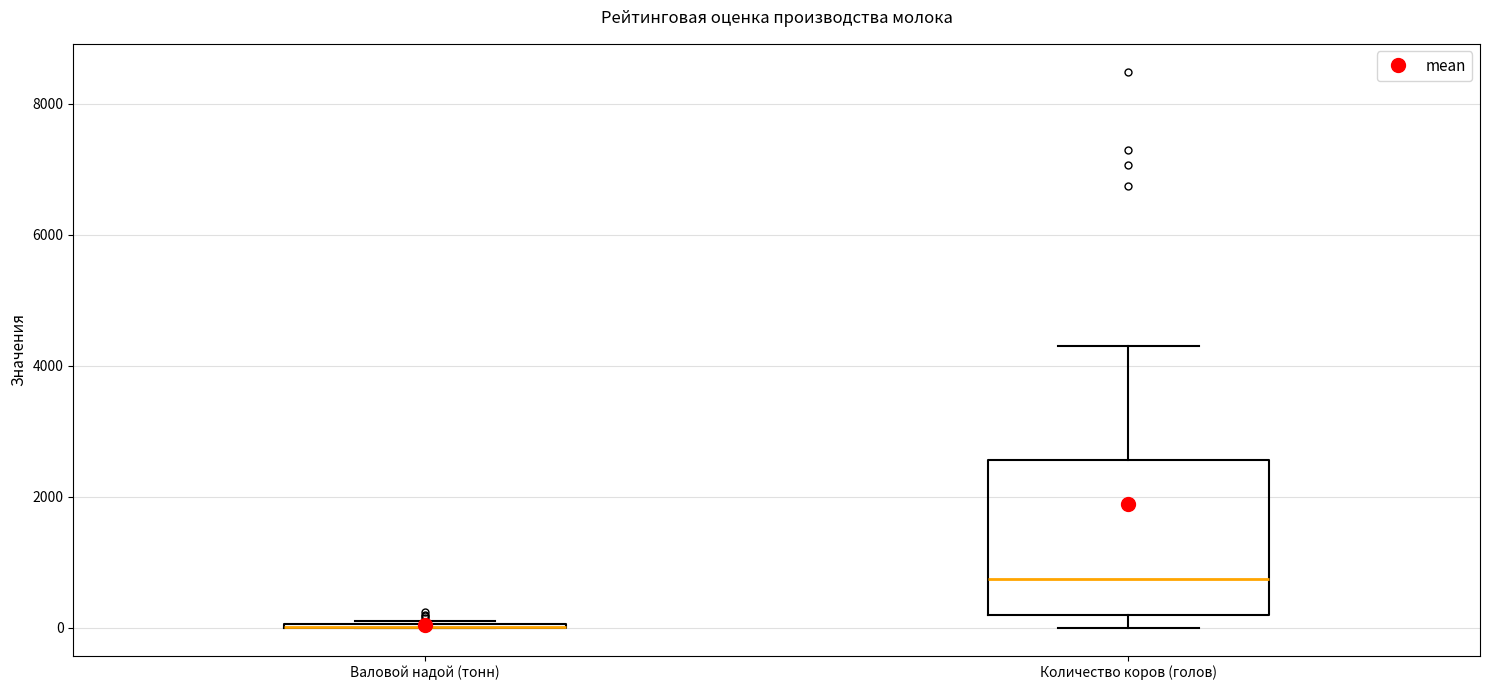

Reading left to right, read every box against the y-axis: the position of its median line, the range the box covers, and the ends of its whiskers. The values are not printed on the chart, so give them approximately, as read against the axis.

Валовой надой (тонн): box collapsed to a line at 0, whiskers 0 to 200
Количество коров (голов): median 800, box 200 to 2600, whiskers 0 to 4200